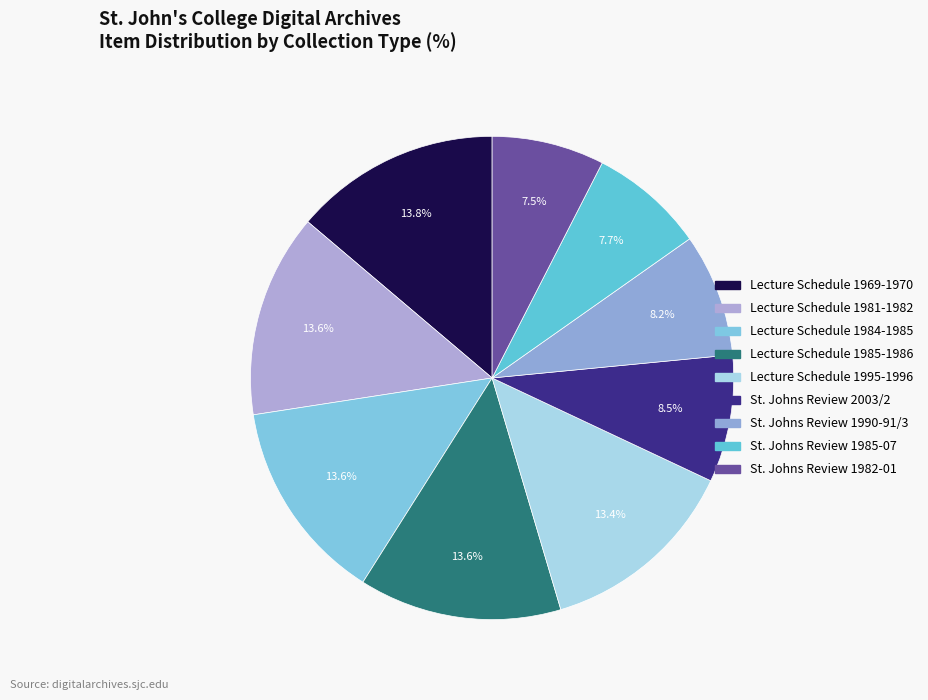

How many slices are in this pie chart?

9